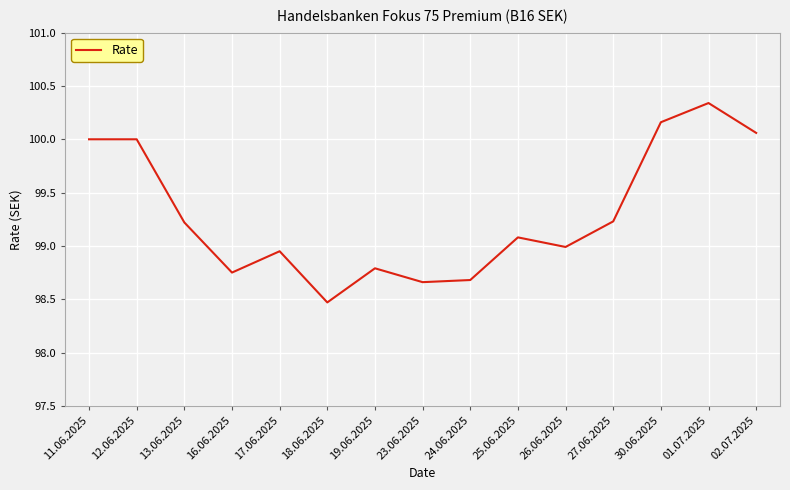

What is the difference between the maximum and minimum values?

1.9